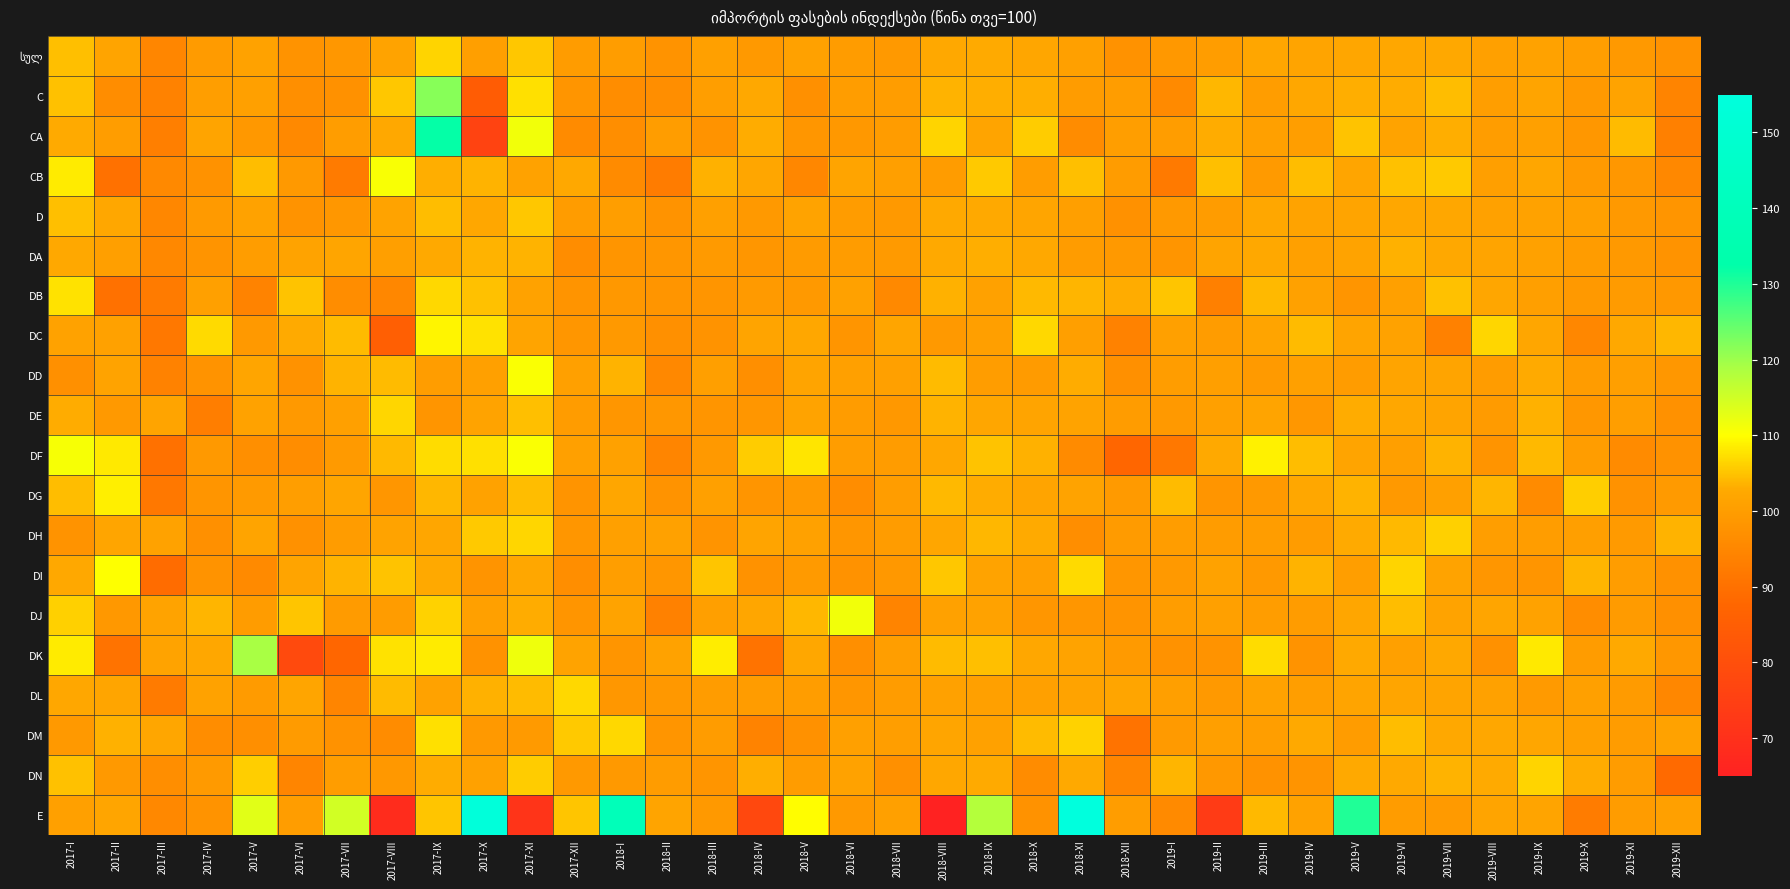

How many data points does each series have?

36